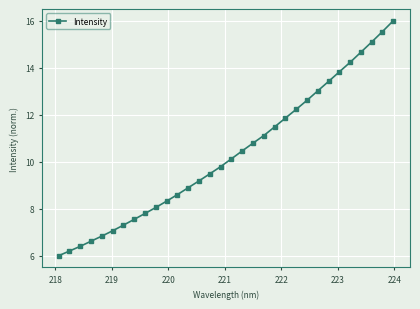

What is the average value?

10.3